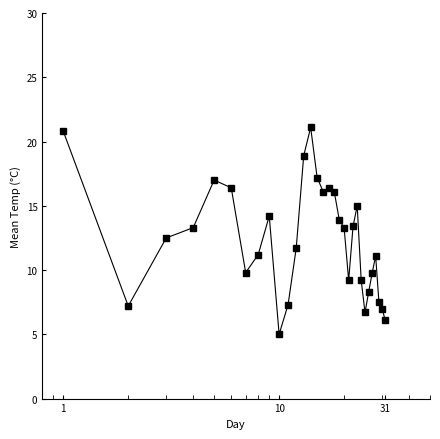

What is the minimum value shown in the chart?

5.0